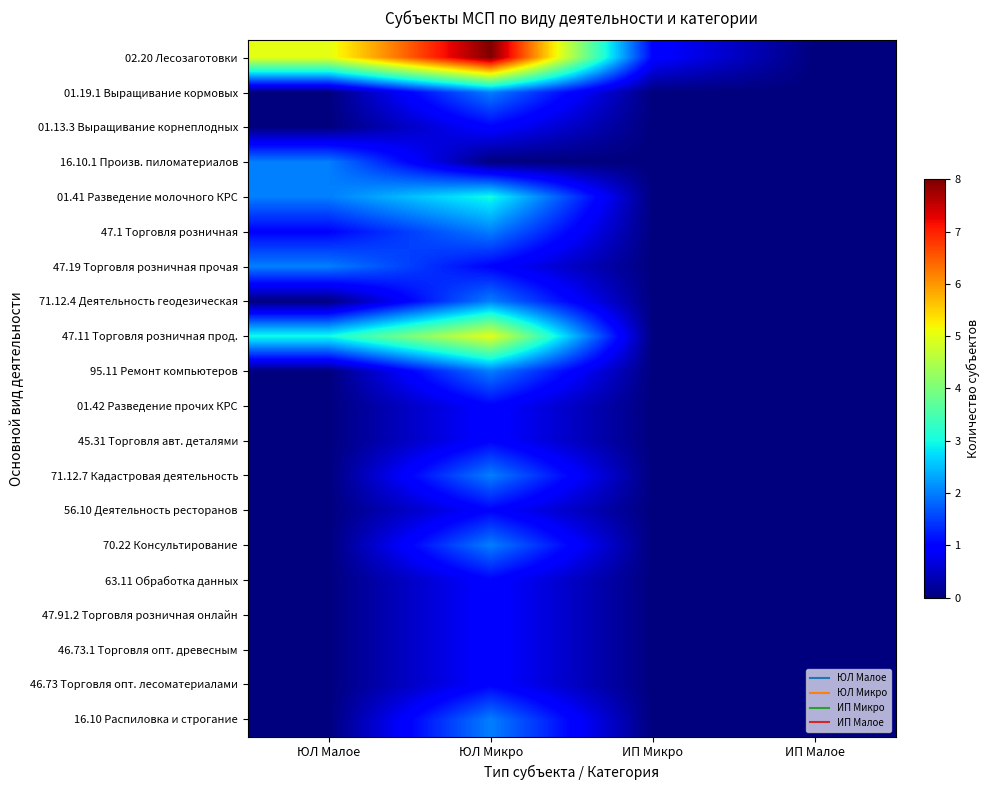

At which category does the chart reach its minimum across all series?

ИП Малое